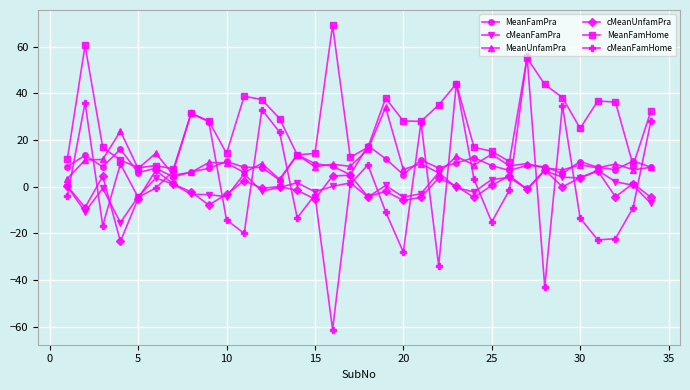

Which series has the largest total across all categories?

MeanFamHome